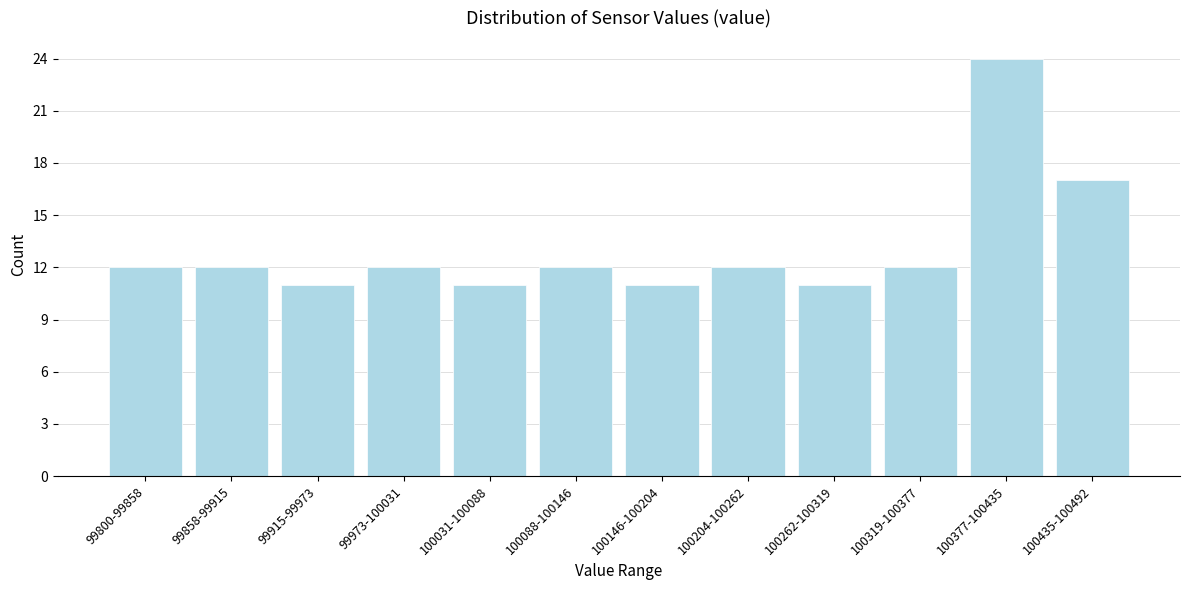

Reading left to right, extract all data points from this chart.

99800-99858=12	99858-99915=12	99915-99973=11	99973-100031=12	100031-100088=11	100088-100146=12	100146-100204=11	100204-100262=12	100262-100319=11	100319-100377=12	100377-100435=24	100435-100492=17